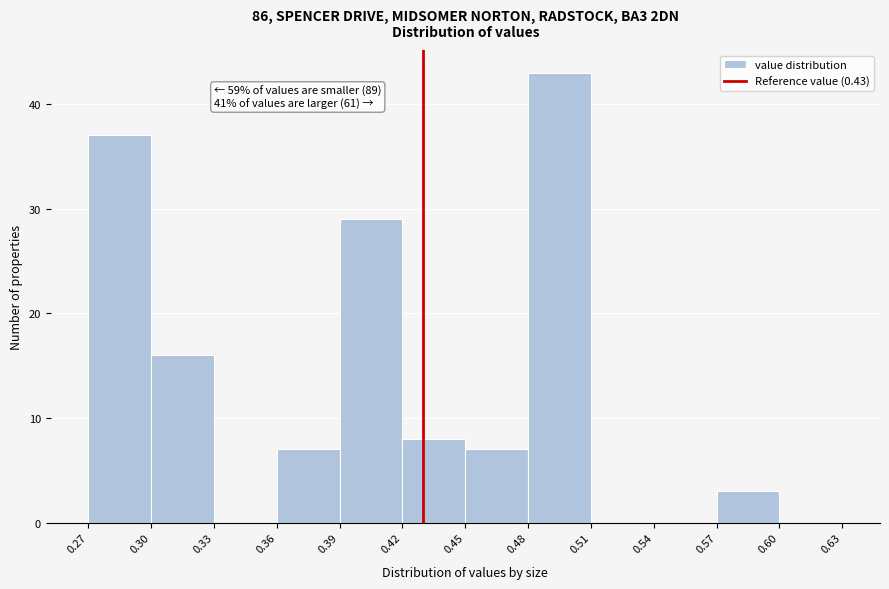

Which range on the x-axis has the tallest bar?

0.48 to 0.51